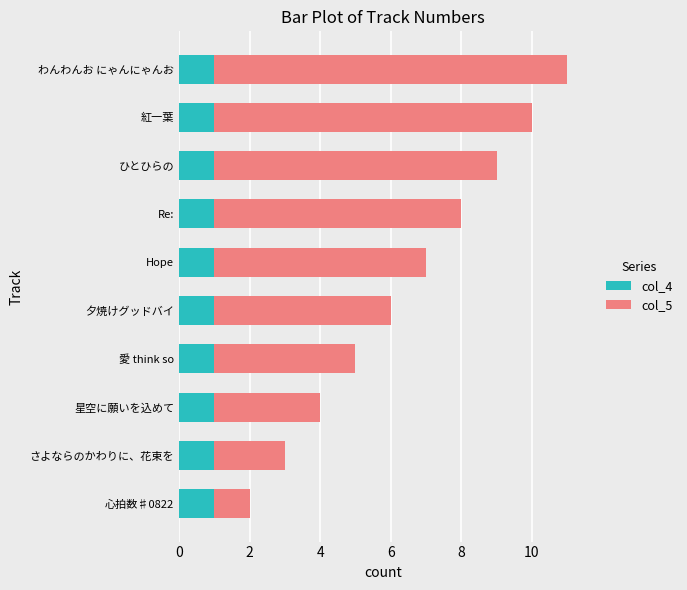

At which category is the sum across all series the highest?

わんわんお にゃんにゃんお